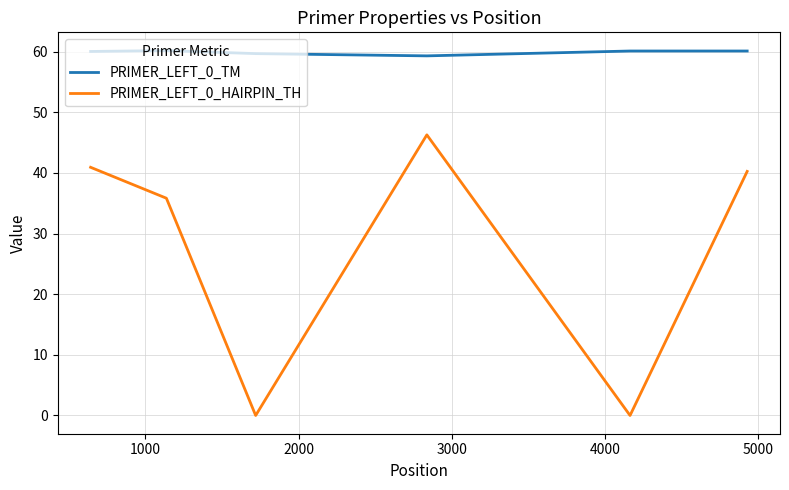

True or false: PRIMER_LEFT_0_TM and PRIMER_LEFT_0_HAIRPIN_TH intersect in this chart.

False